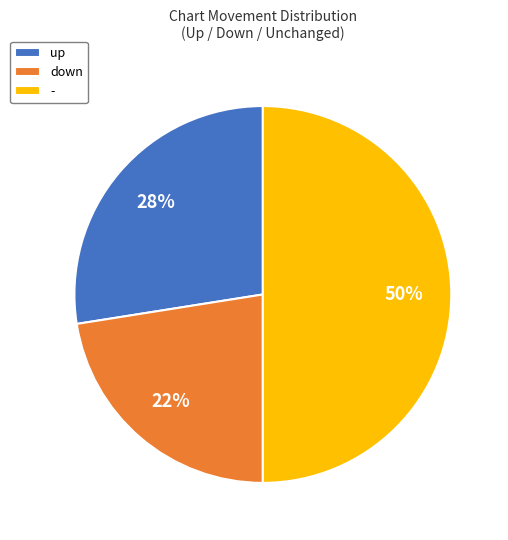

How many slices are in this pie chart?

3